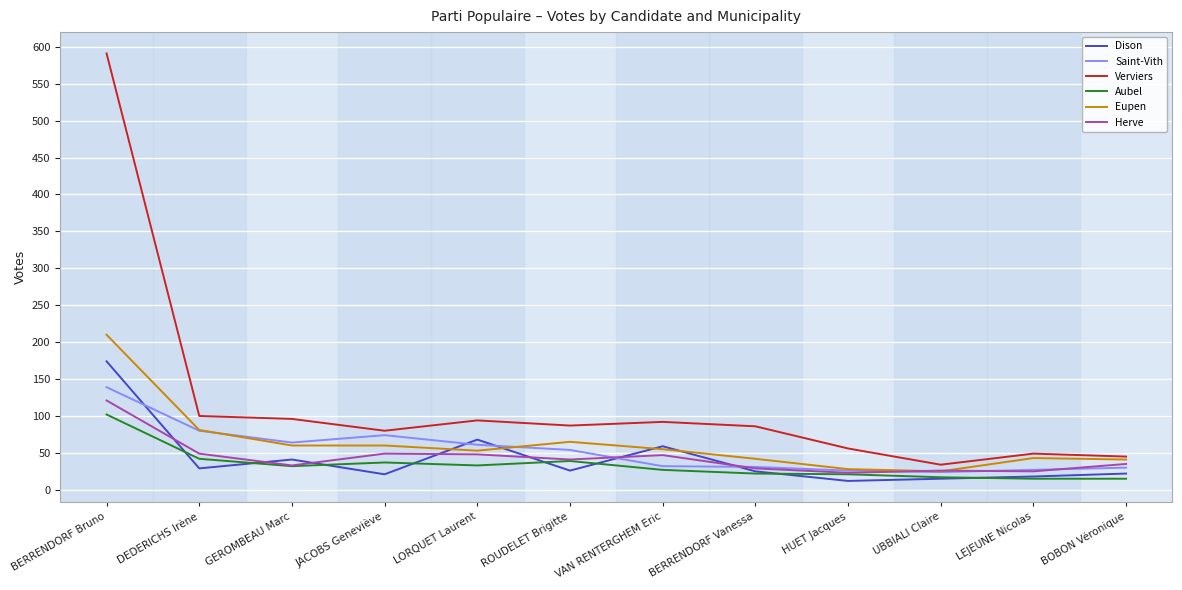

List the series in order of their peak value, highest first.

Verviers, Eupen, Dison, Saint-Vith, Herve, Aubel